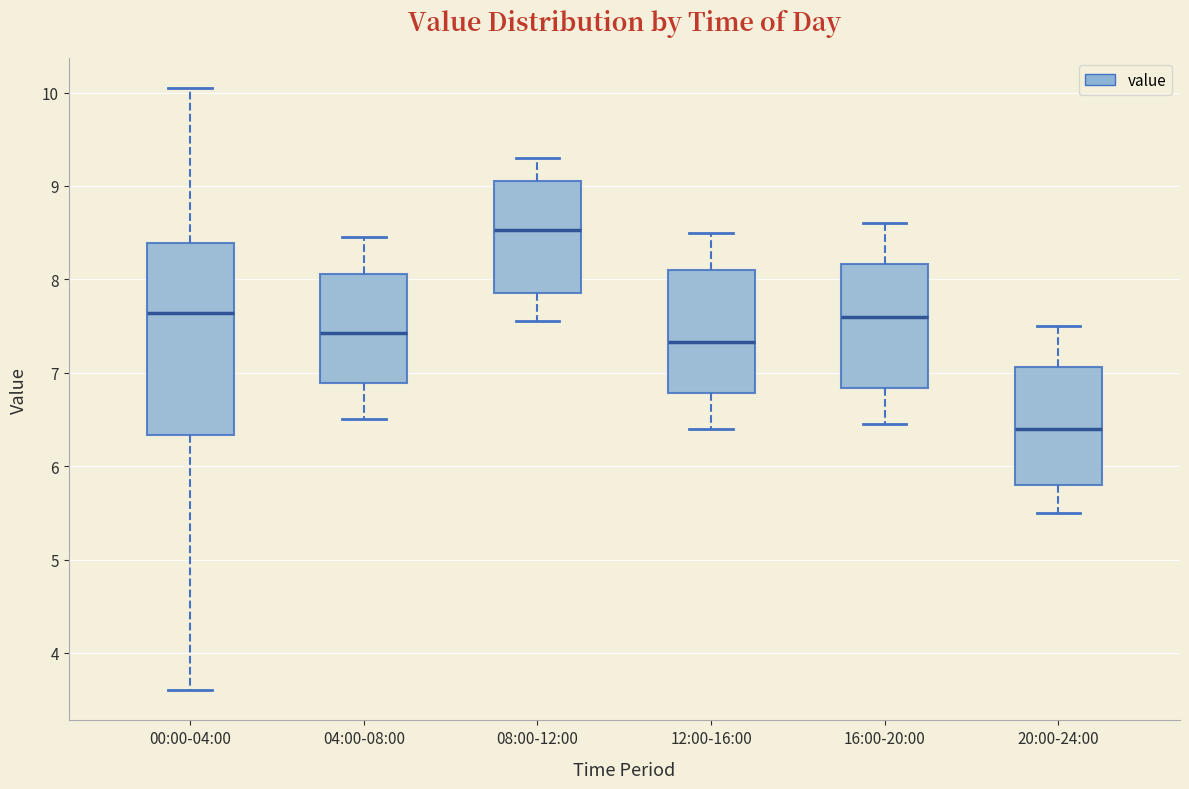

Reading left to right, transcribe this box plot: for each box, give where its median line is, the range the box spans, and where its two whiskers end, as read against the y-axis. The values are not printed on the chart, so give them approximately, as read against the axis.

00:00-04:00: median 7.6, box 6.3 to 8.4, whiskers 3.6 to 10.1
04:00-08:00: median 7.4, box 6.9 to 8.1, whiskers 6.5 to 8.5
08:00-12:00: median 8.5, box 7.9 to 9.1, whiskers 7.6 to 9.3
12:00-16:00: median 7.3, box 6.8 to 8.1, whiskers 6.4 to 8.5
16:00-20:00: median 7.6, box 6.8 to 8.2, whiskers 6.5 to 8.6
20:00-24:00: median 6.4, box 5.8 to 7.1, whiskers 5.5 to 7.5